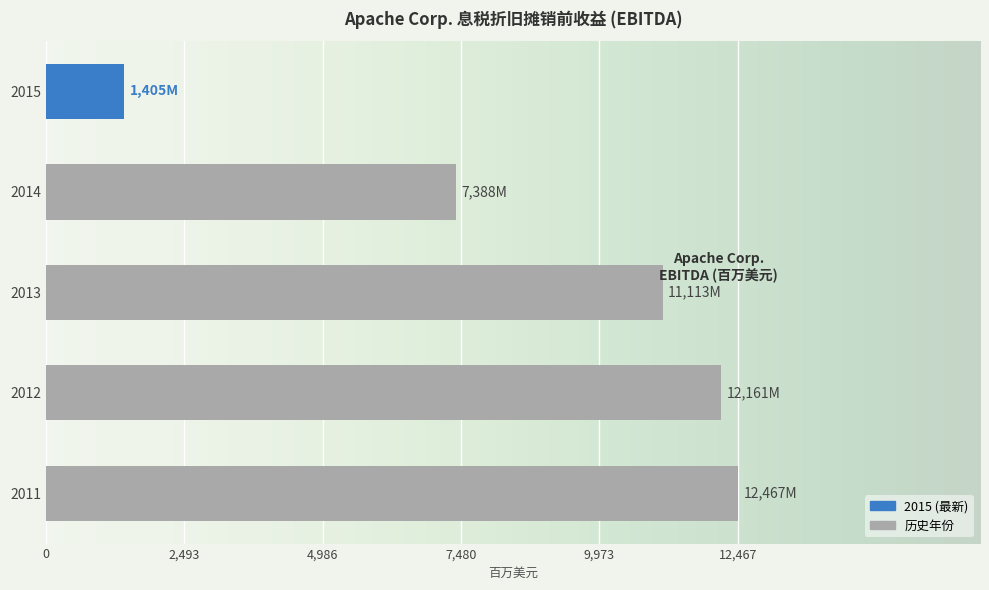

Read the value at 2014, to the nearest 50.

7400